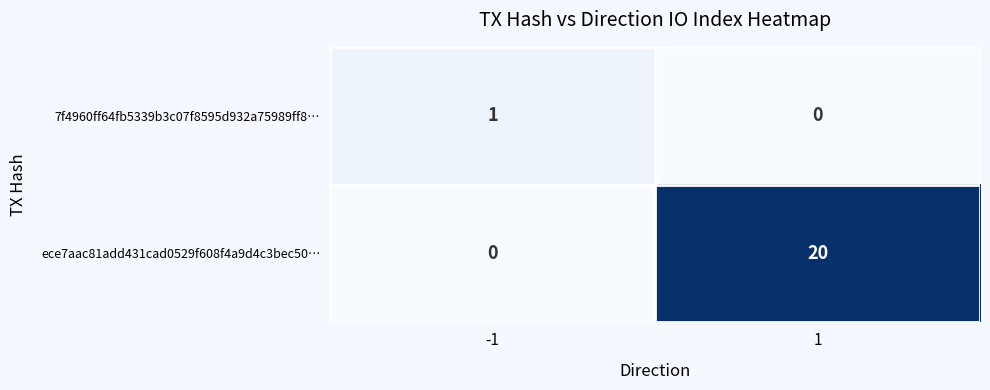

Count the number of data series in this chart.

2